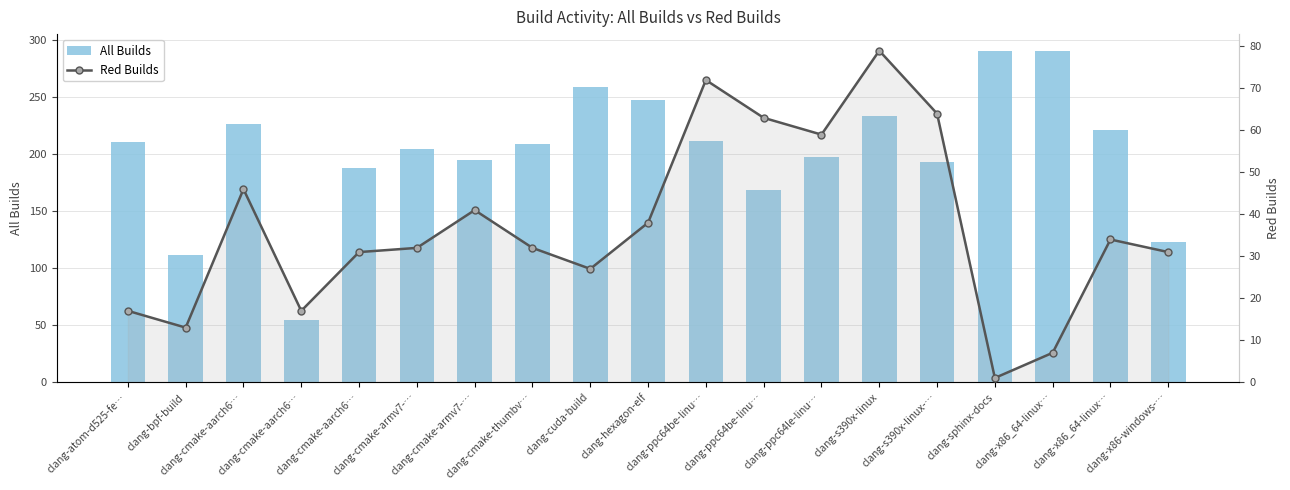

At which category is the sum across all series the highest?

clang-s390x-linux